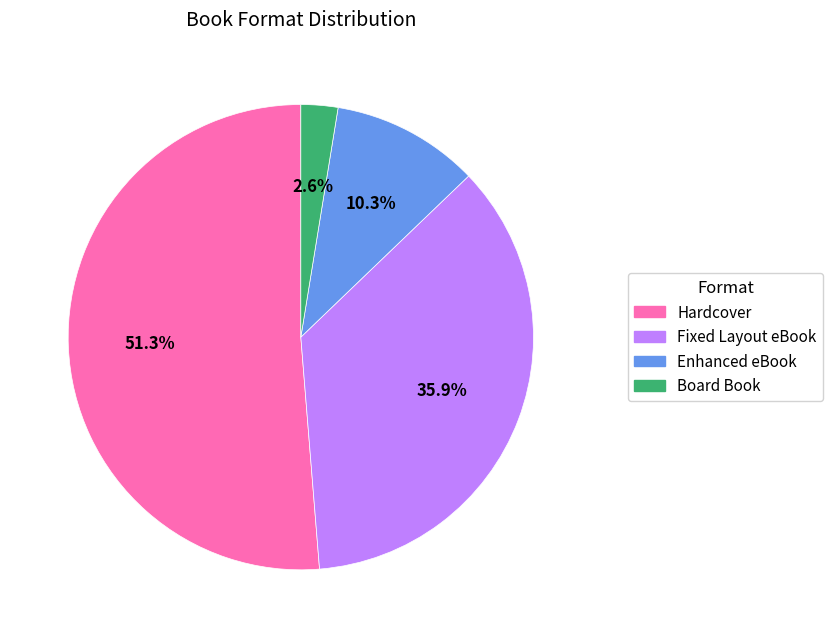

Count the number of slices in the pie.

4